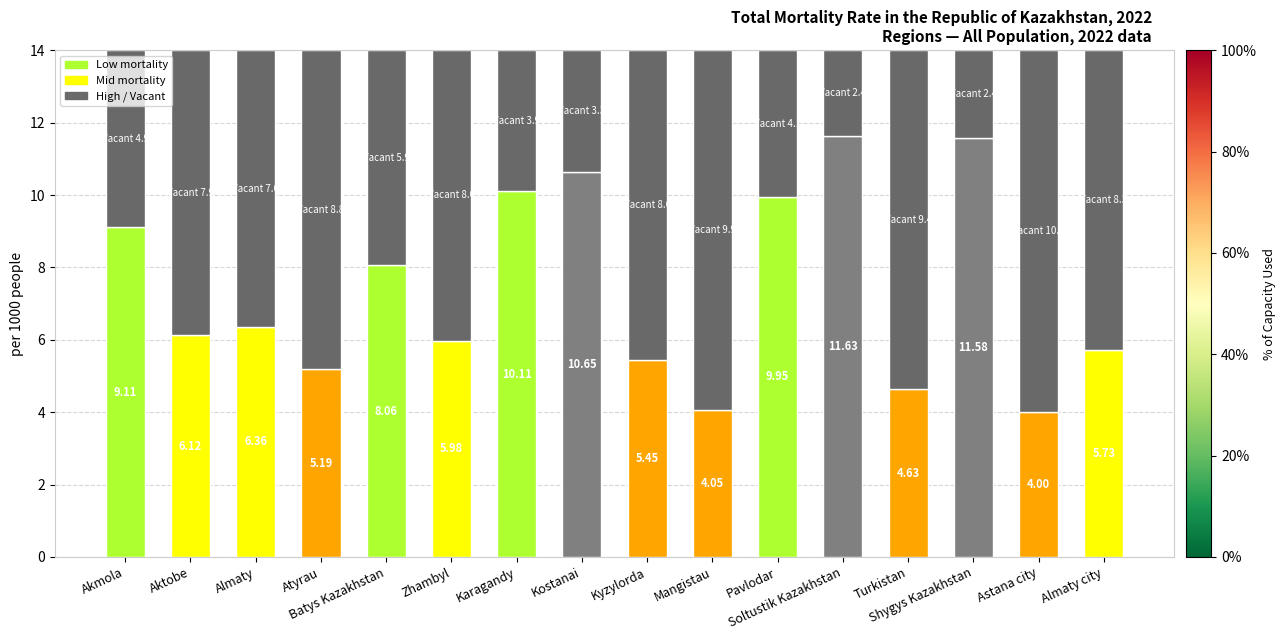

How many distinct data groups are displayed?

2